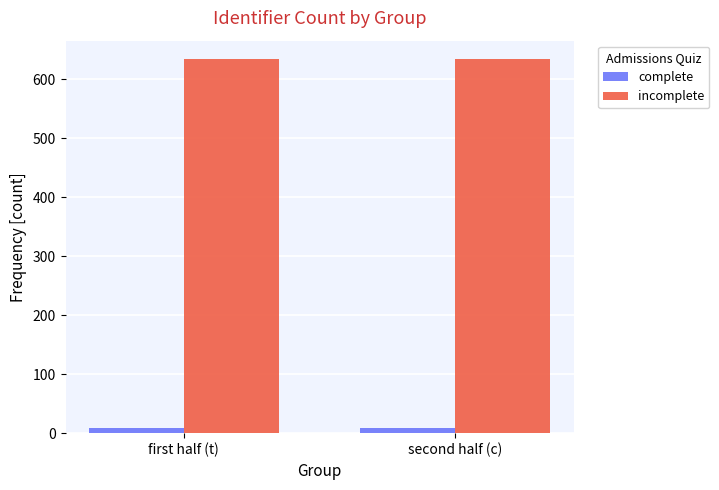

What is the minimum value for incomplete?

634